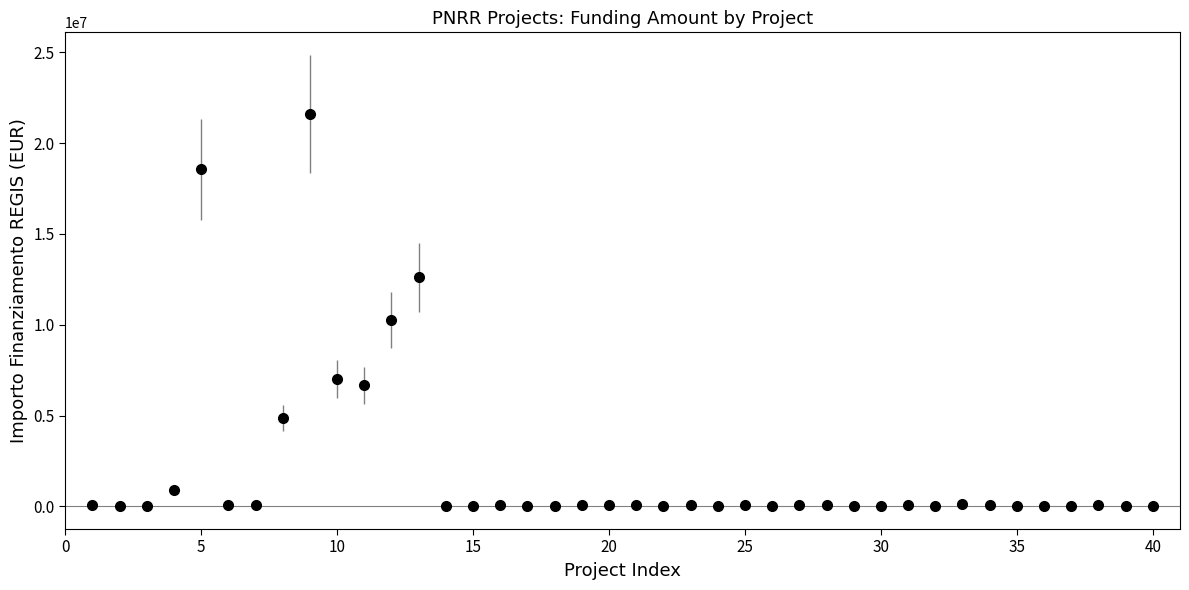

What is the greatest value displayed?

21615132.0